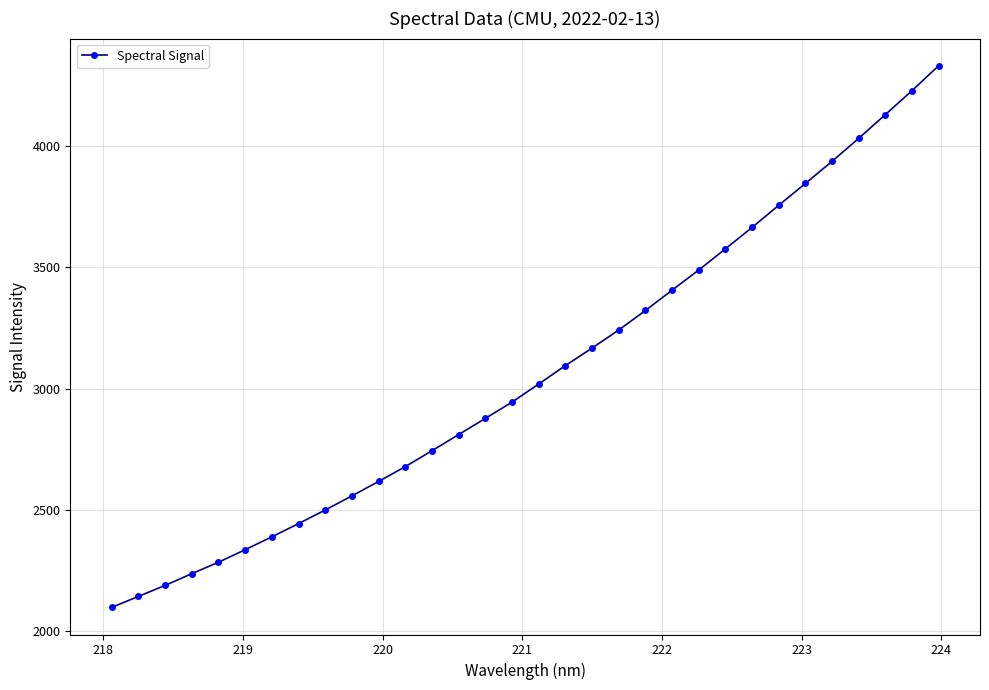

What is the average value?

3065.3